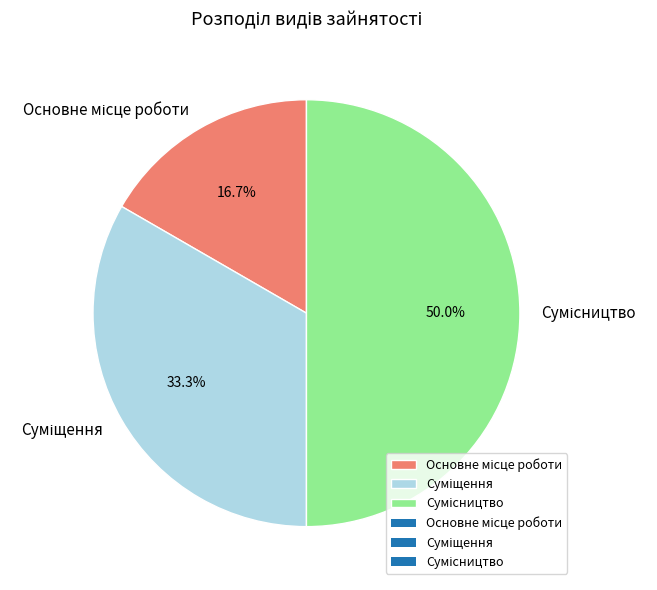

What is the change in value from Основне місце роботи to Сумісництво?

+2